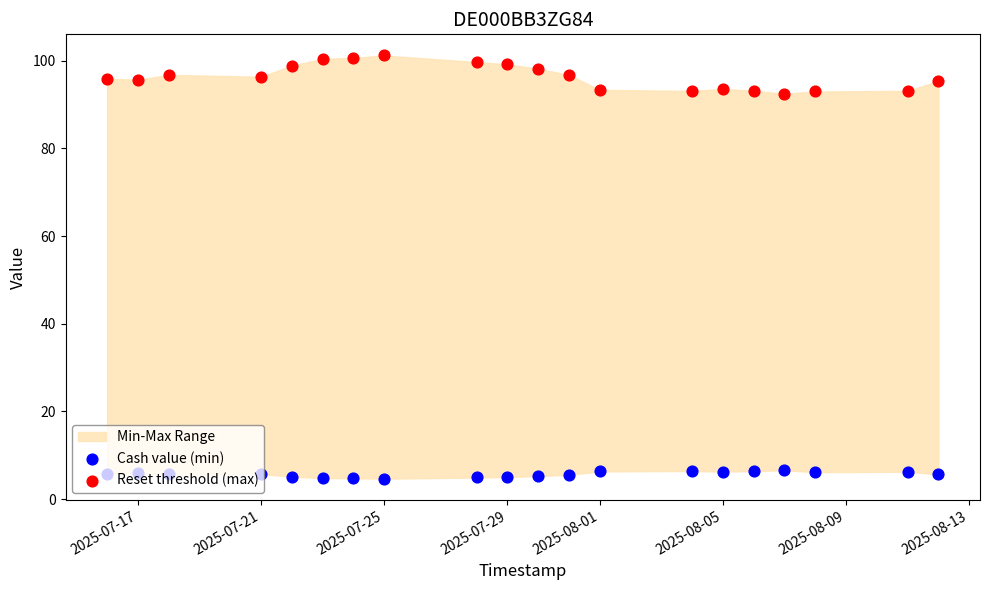

What is the total value across all series at 2025-07-29?

104.2